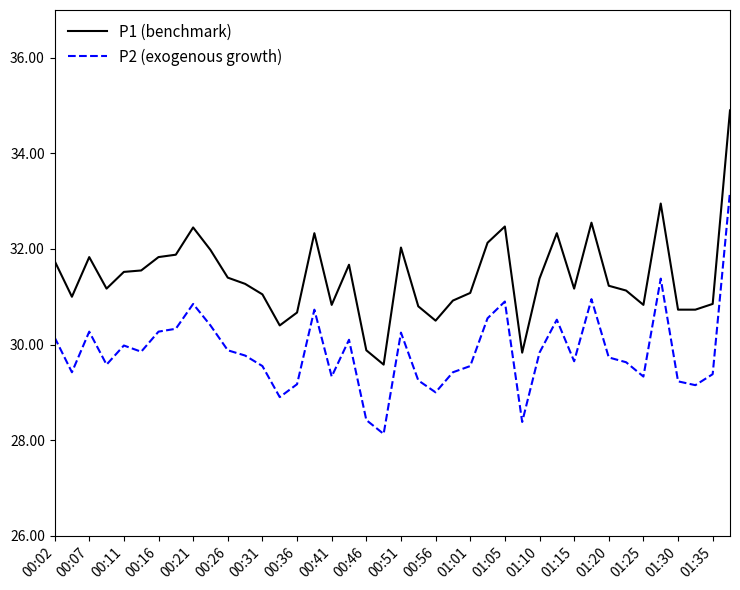

True or false: P2 (exogenous growth) and P1 (benchmark) cross at least once.

False